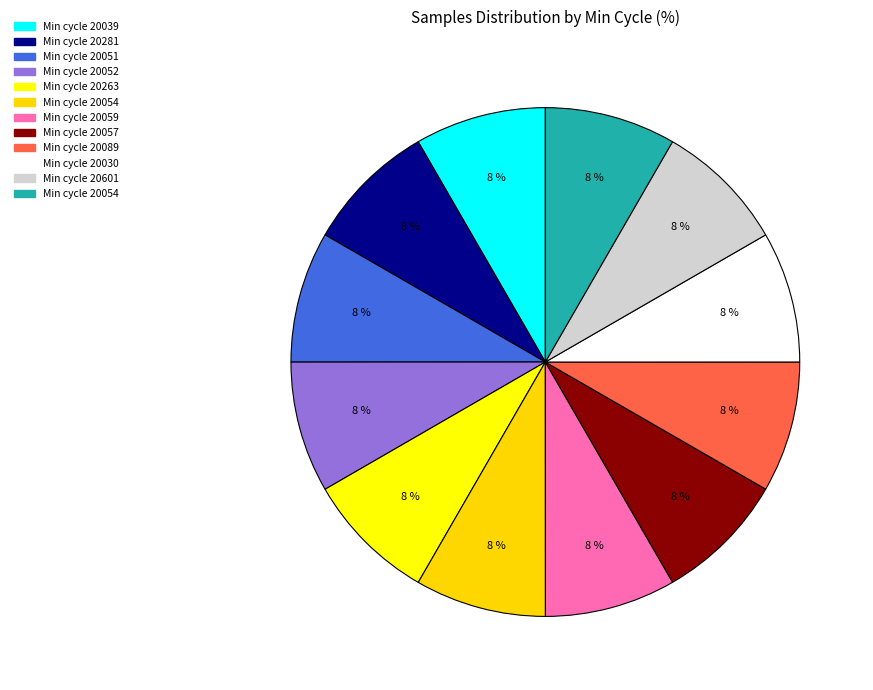

How many slices are in this pie chart?

12